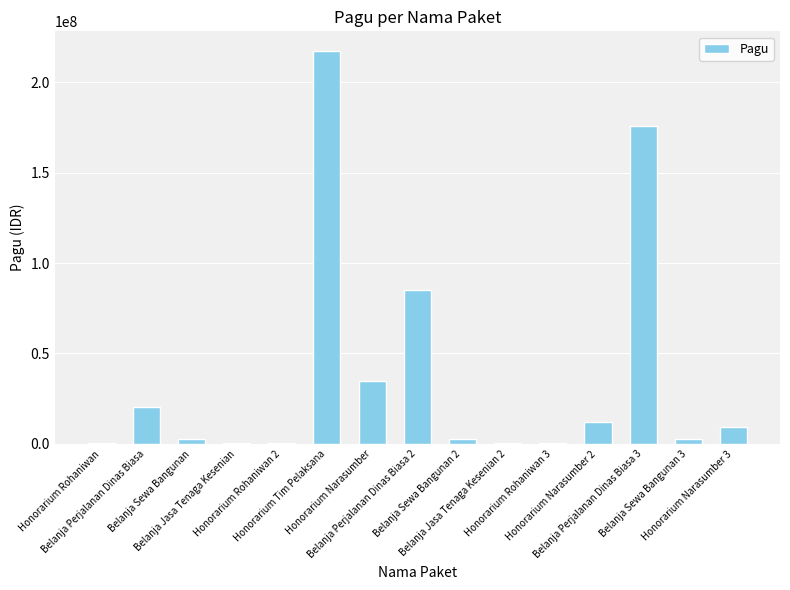

What is the sum of all values?

564868000